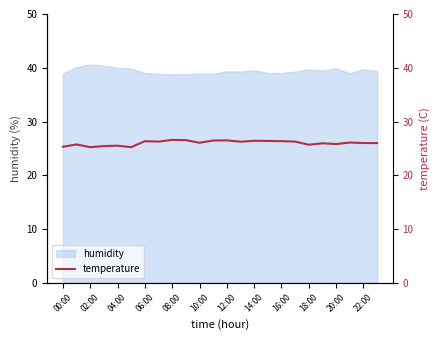

Is it true that humidity equals 39.5 at 14:00?

True